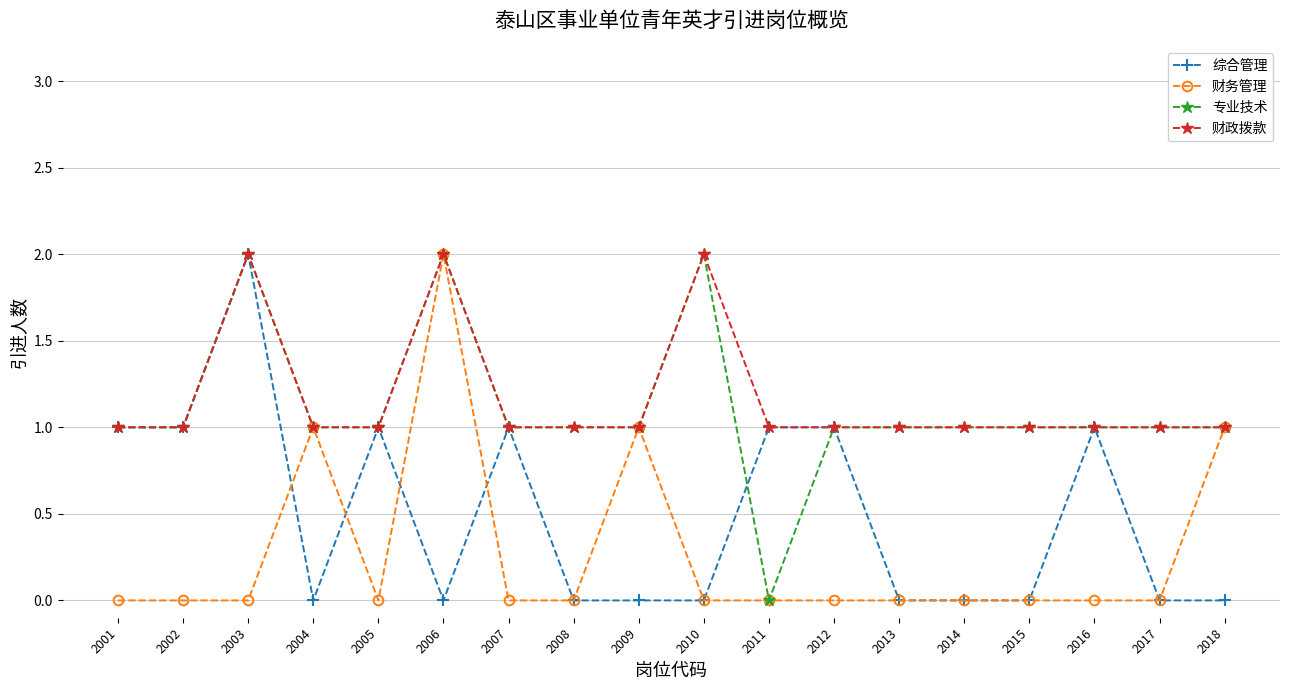

What is the value of the 专业技术 point at the 4th from the left?

1